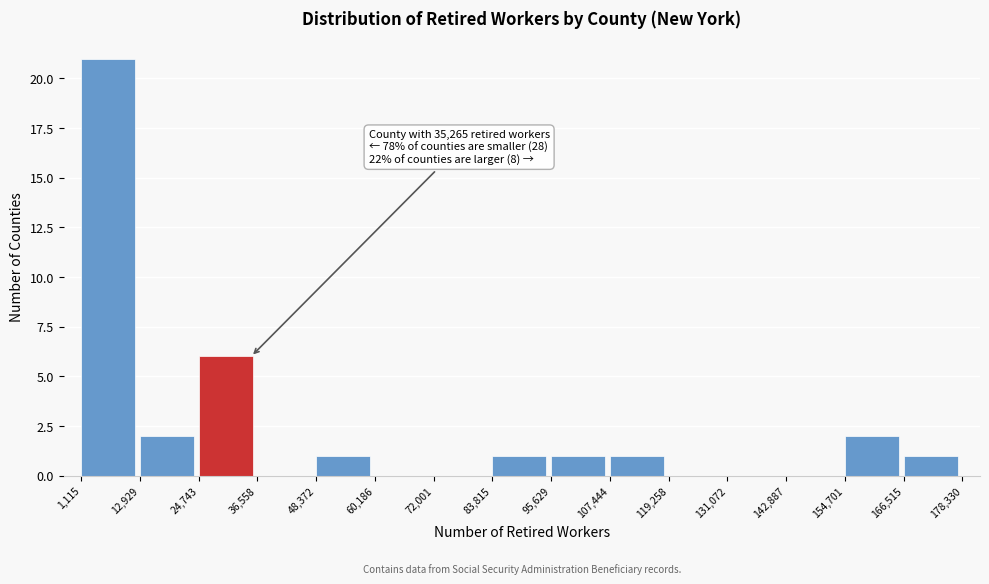

Over which range of the x-axis is the bar tallest?

1,115 to 12,929